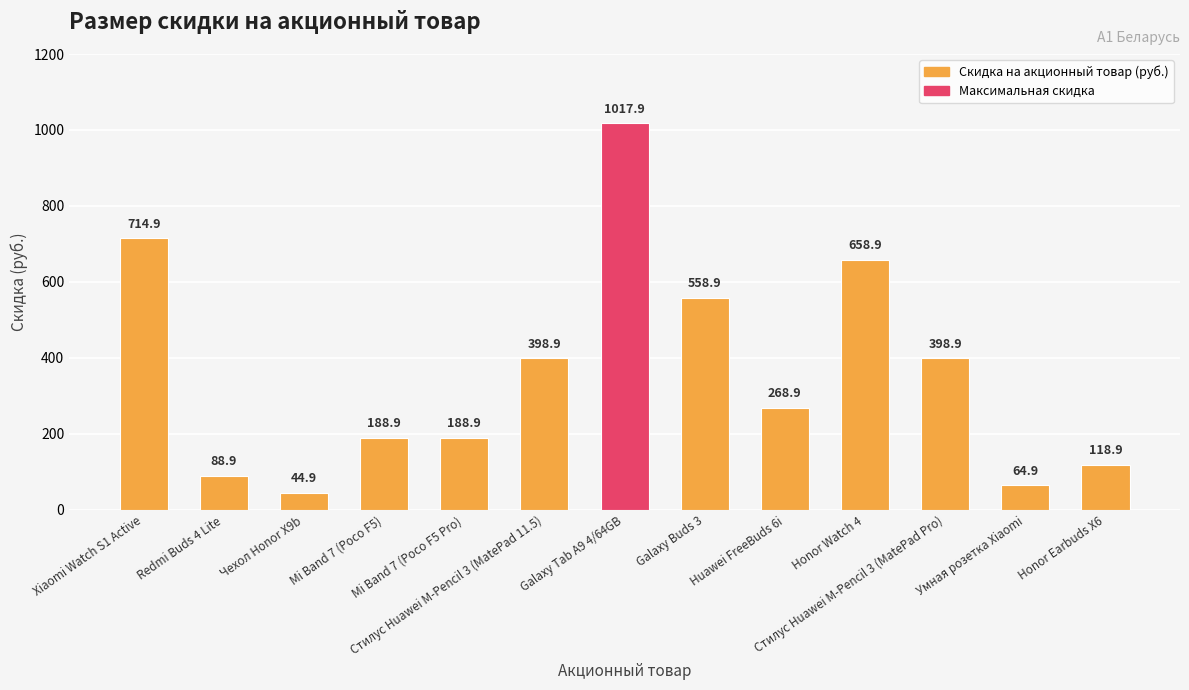

What is the minimum value shown in the chart?

44.9